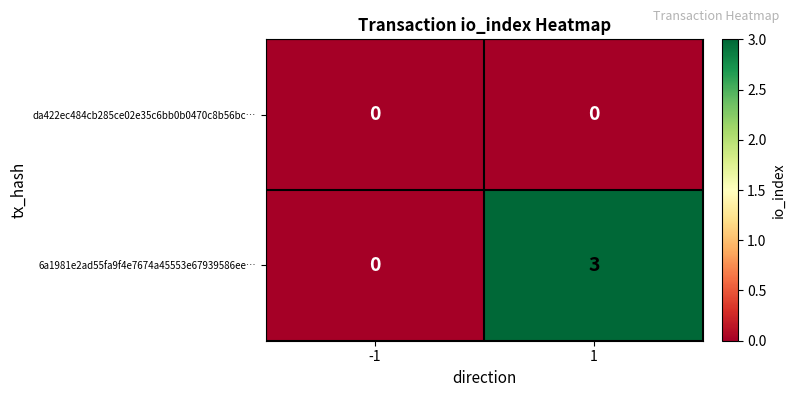

Reading left to right, list all the values displayed in this chart.

da422ec484cb285ce02e35c6bb0b0470c8b56bc…: -1=0	1=0
6a1981e2ad55fa9f4e7674a45553e67939586ee…: -1=0	1=3